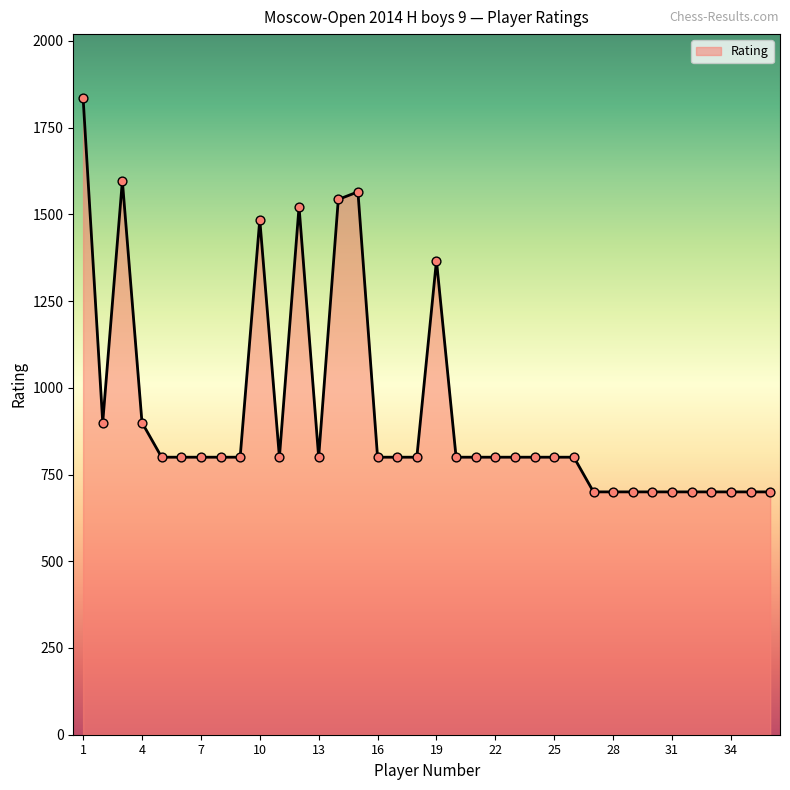

What is the smallest value displayed?

700